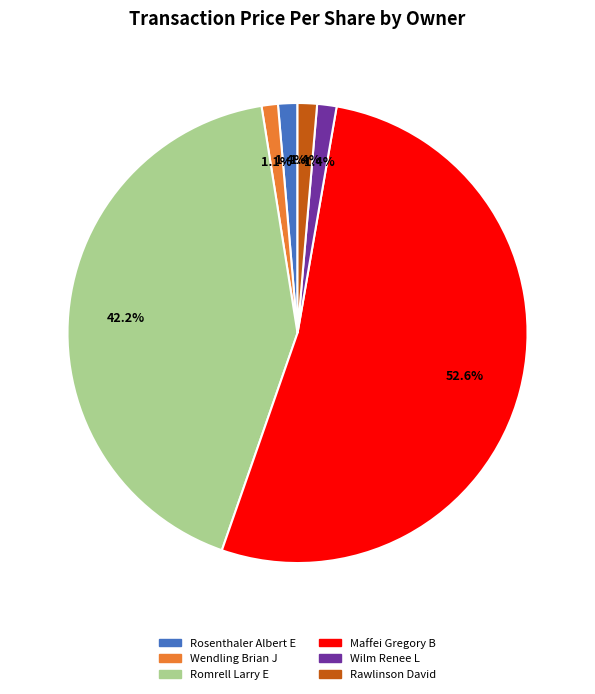

How much of the chart is everything except Wendling Brian J?

98.9%